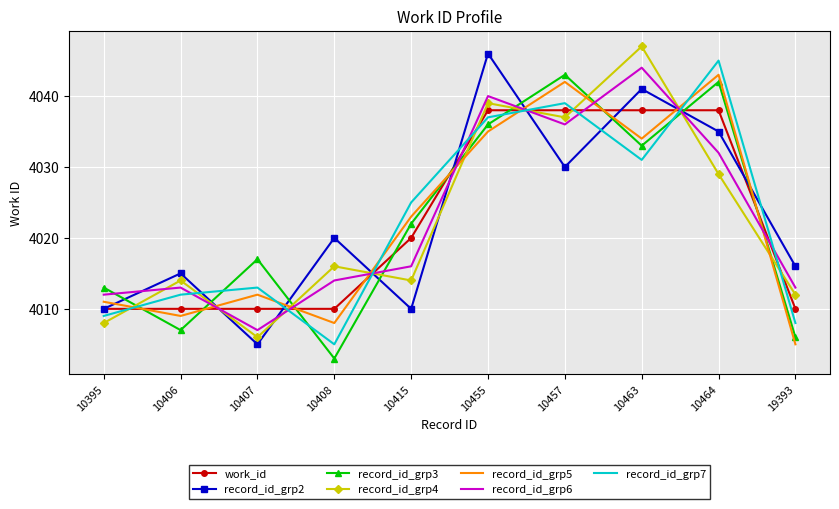

What is the smallest value displayed?

4003